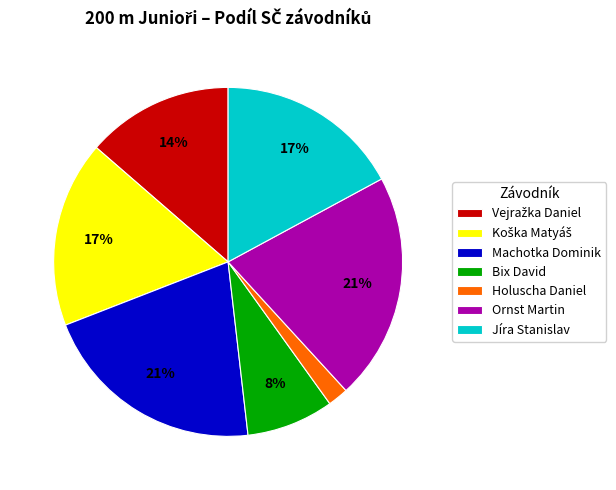

To the nearest percent, what is the average slice percentage?

14%